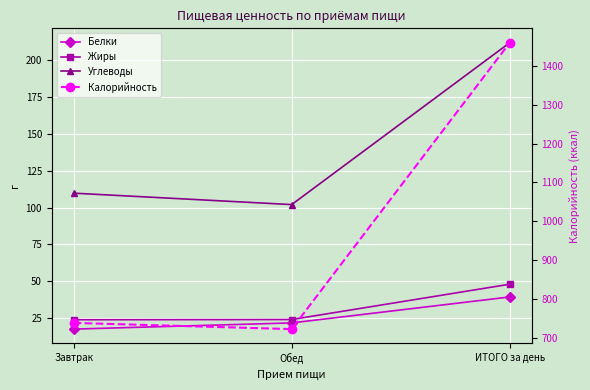

At which label is Белки closest to 28?

Обед